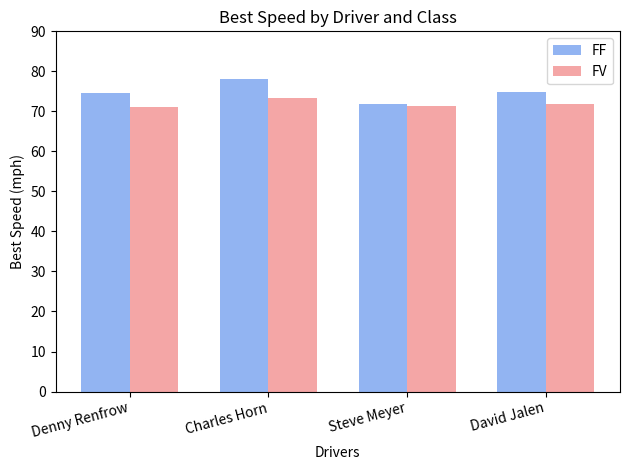

At Denny Renfrow, list the series in order from smallest to largest.

FV, FF